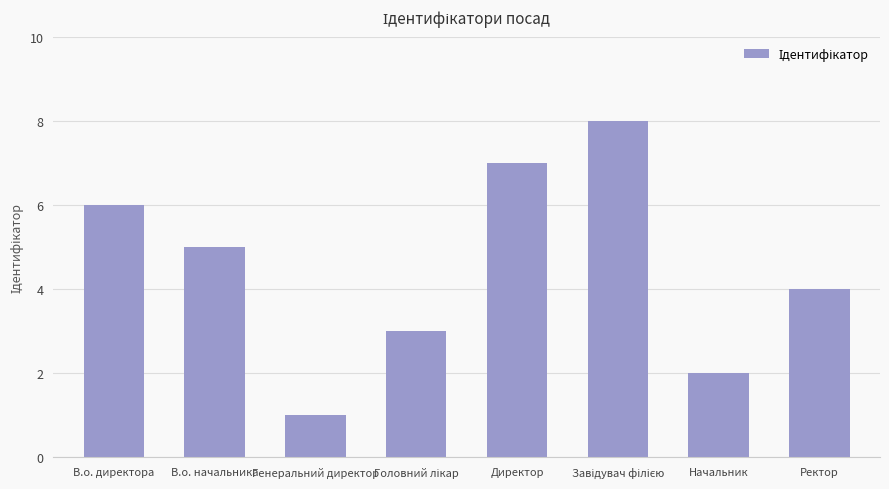

What is the sum of the values at Ректор and Директор?

11